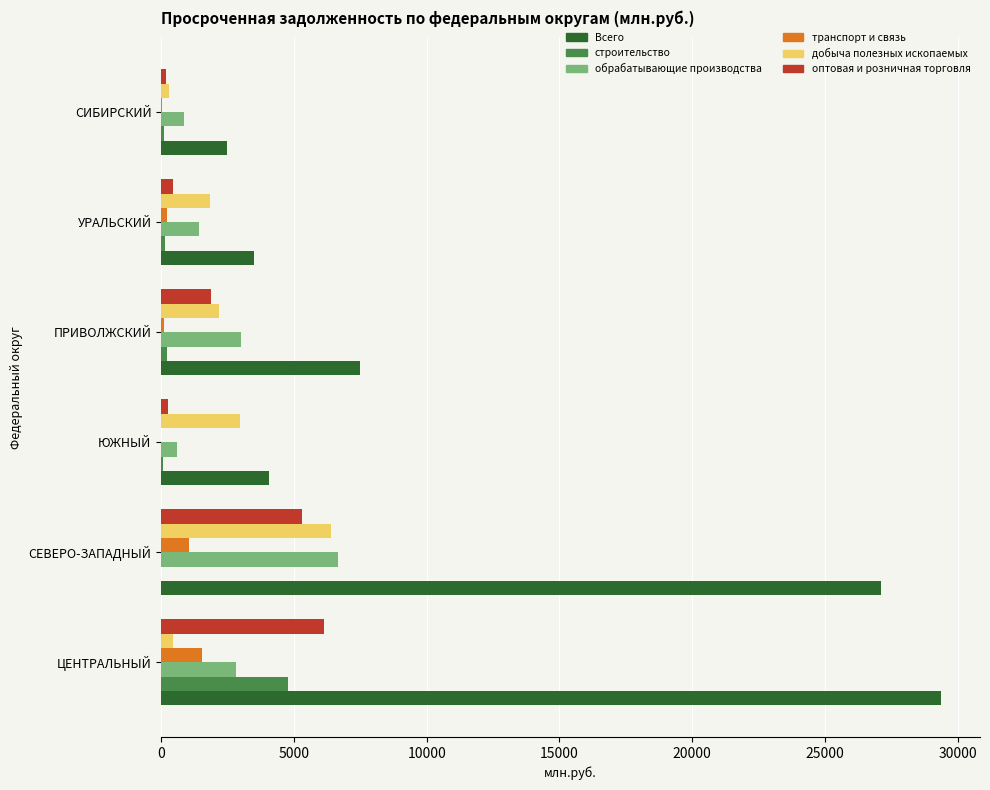

What is the sum of all транспорт и связь values?

2969